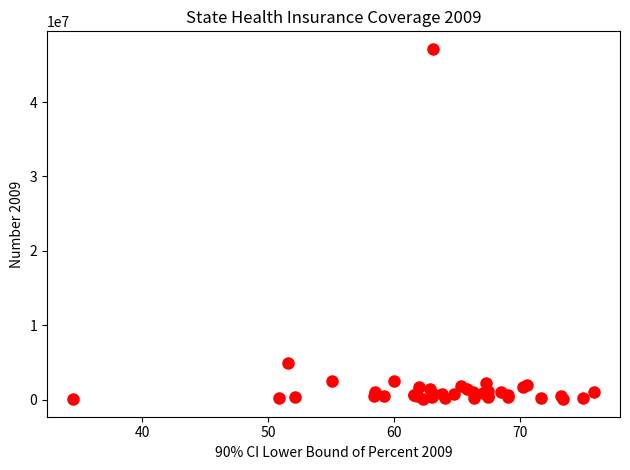

What Y value in the scatter plot is closest to 23606000?

4904000